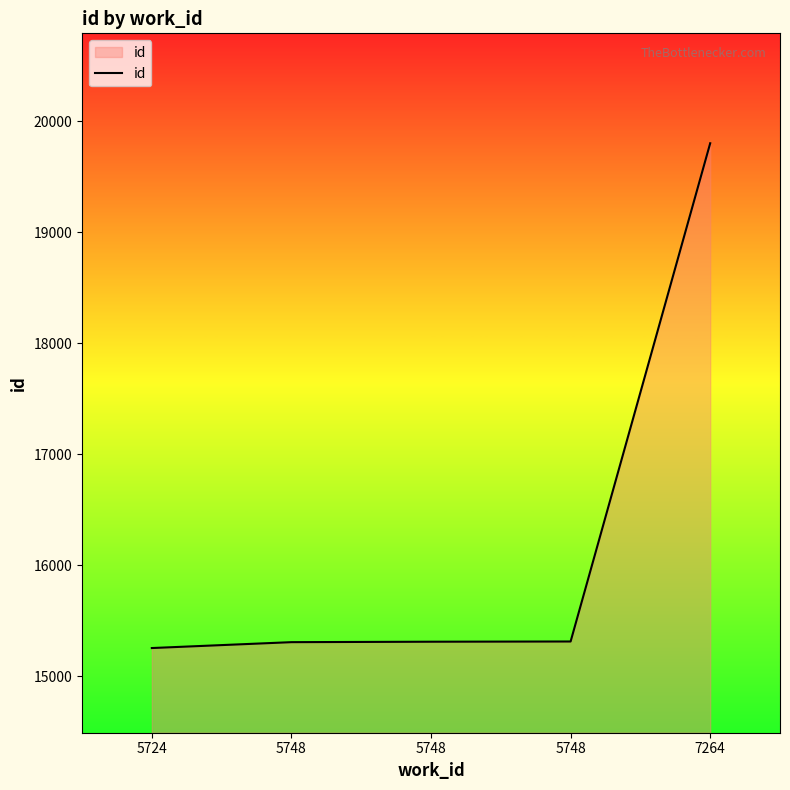

Reading left to right, list all the values displayed in this chart.

15255	15308	15312	15314	19802